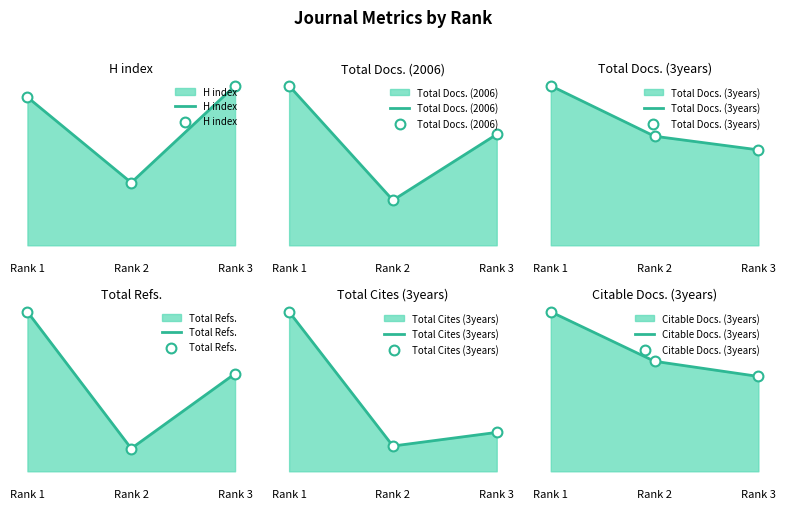

What are all the series names shown in the legend?

H index, Total Docs. (2006), Total Docs. (3years), Total Refs., Total Cites (3years), Citable Docs. (3years)